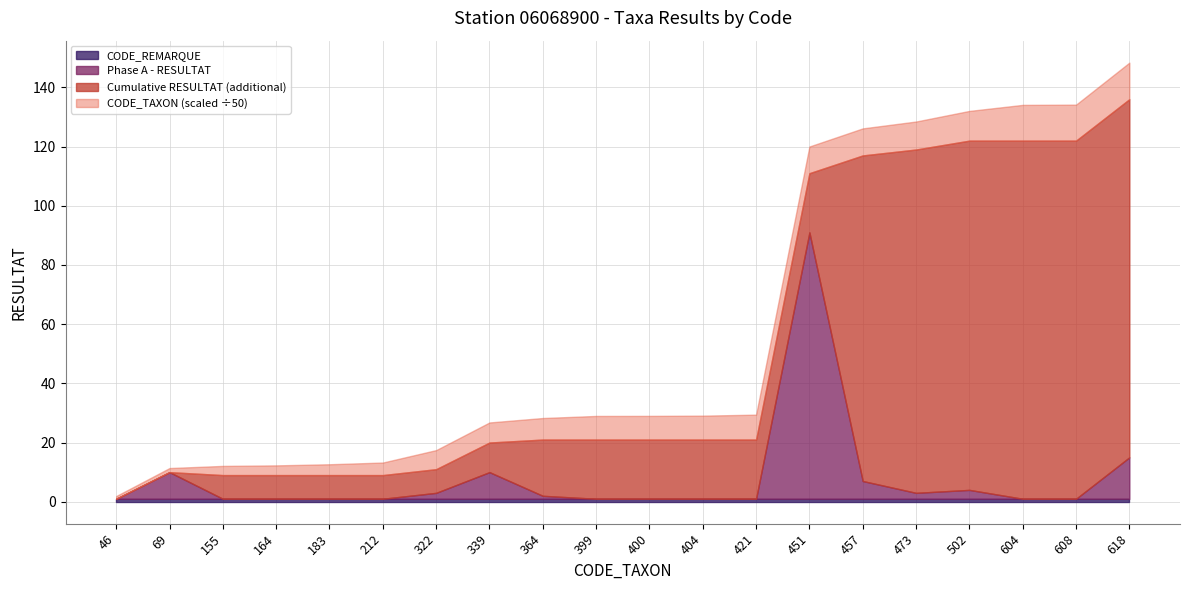

Reading left to right, what are all the values shown in this chart?

Phase A - RESULTAT: 0	9	0	0	0	0	2	9	1	0	0	0	0	90	6	2	3	0	0	14
Phase A - CODE_TAXON: 46	69	155	164	183	212	322	339	364	399	400	404	421	451	457	473	502	604	608	618
CODE_REMARQUE: 1	1	1	1	1	1	1	1	1	1	1	1	1	1	1	1	1	1	1	1
Cumulative RESULTAT: 0	9	9	9	9	9	11	20	21	21	21	21	21	111	117	119	122	122	122	136